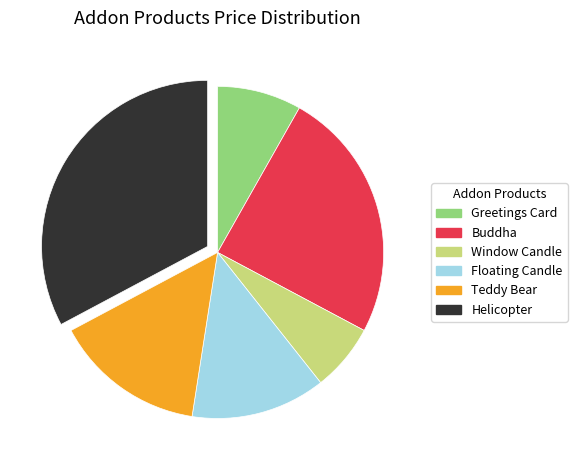

Does any single category account for the majority?

No